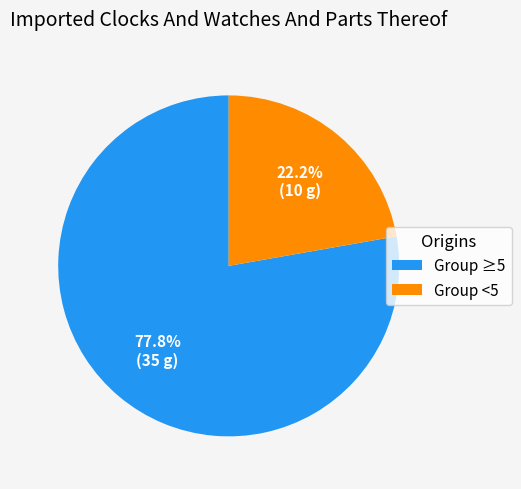

Is there any slice that represents more than half of the pie?

Yes